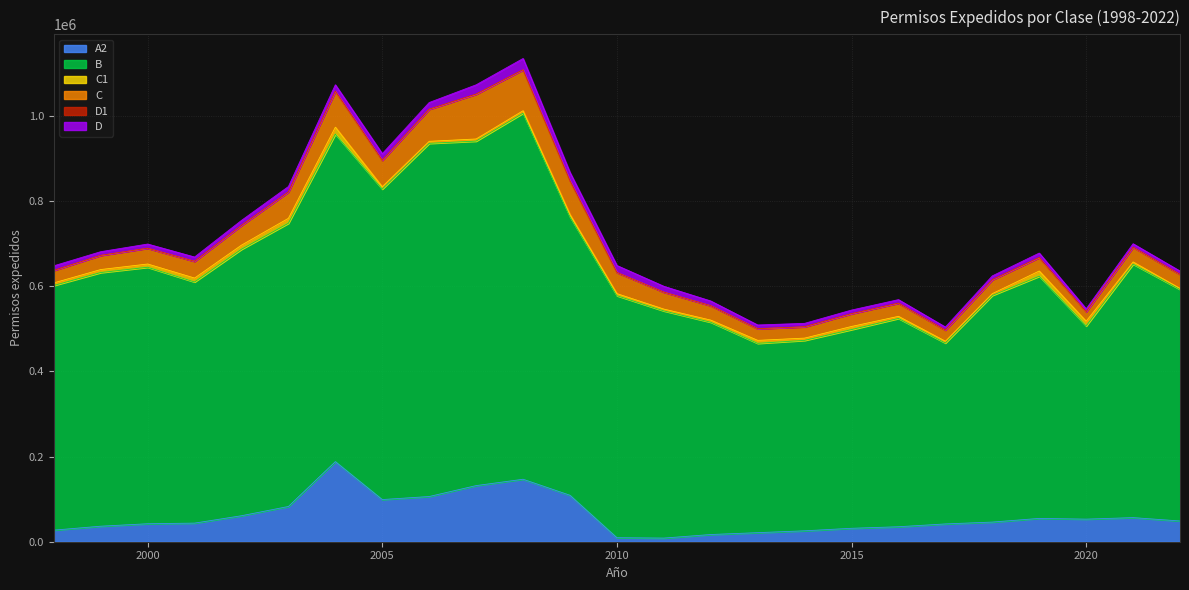

What is the difference between the maximum and second lowest values in the A2 series?

178633